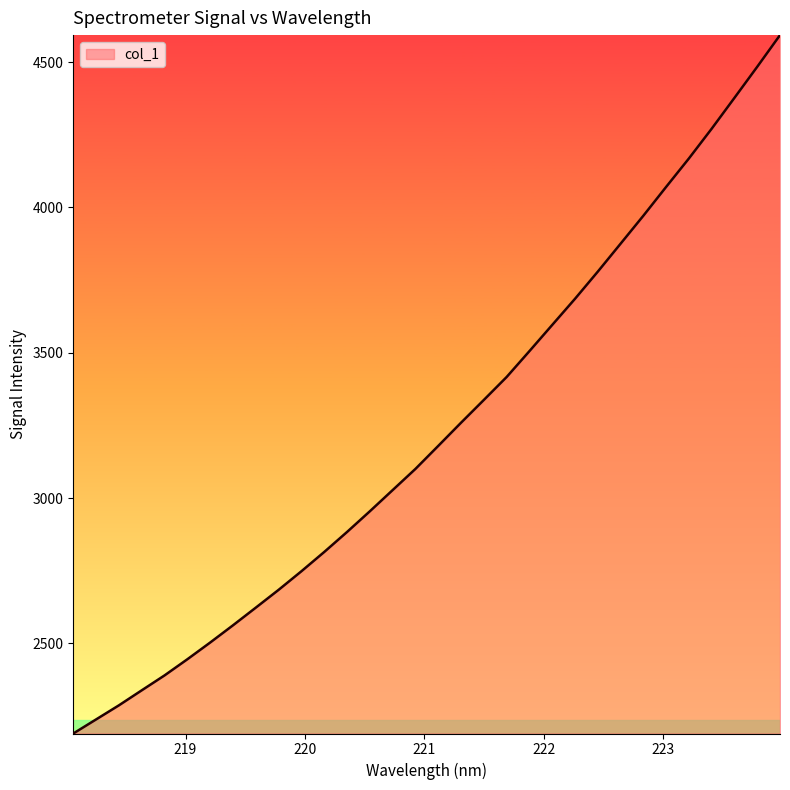

What is the difference between the maximum and minimum values?

2402.6